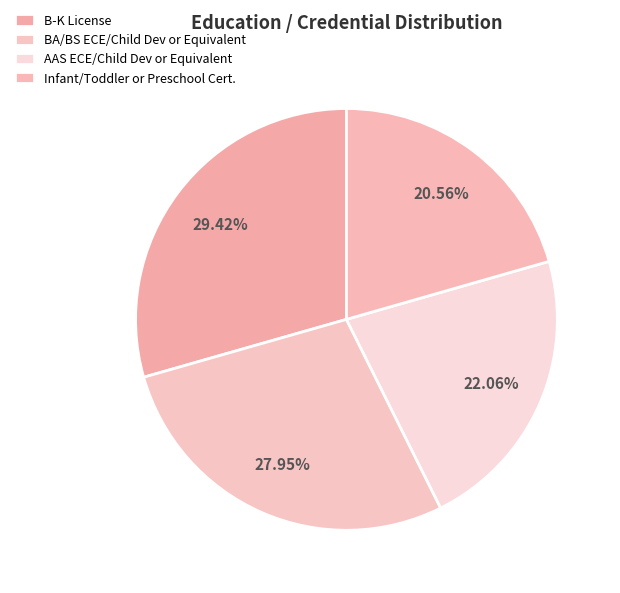

Approximately how many times larger is the value at BA/BS ECE/Child Dev or Equivalent compared to AAS ECE/Child Dev or Equivalent?

1.3